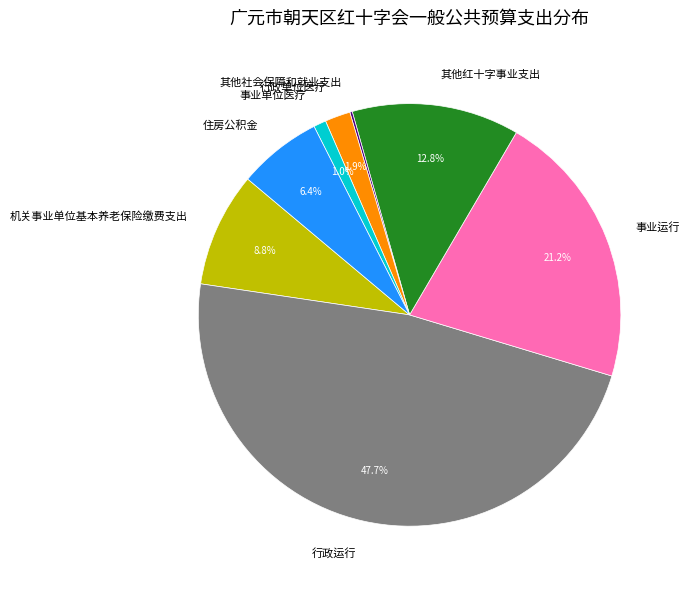

What percentage is NOT represented by 事业单位医疗?

99.0%